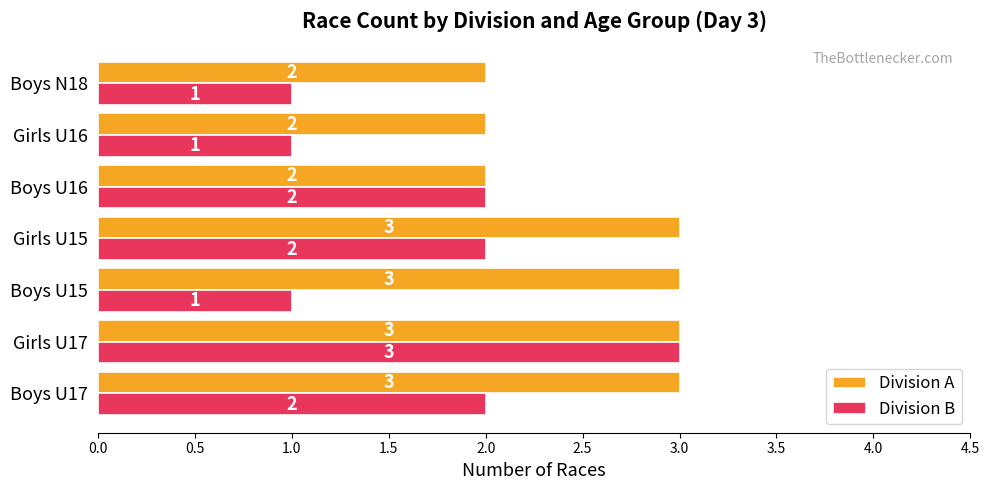

Which series has the largest range (max minus min)?

Division B